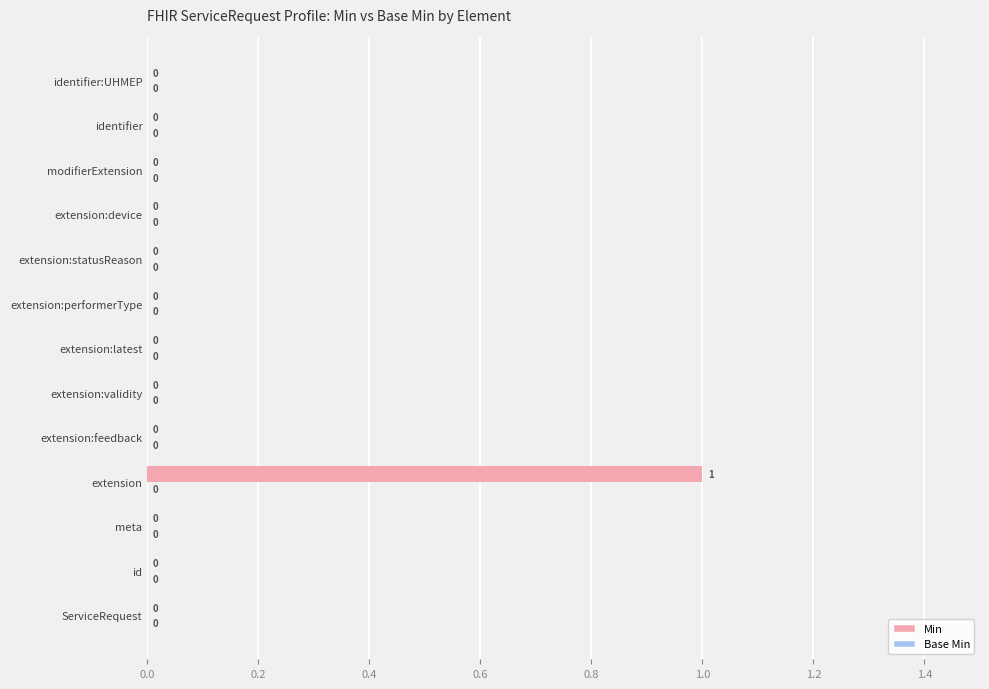

How many data points does each series have?

13